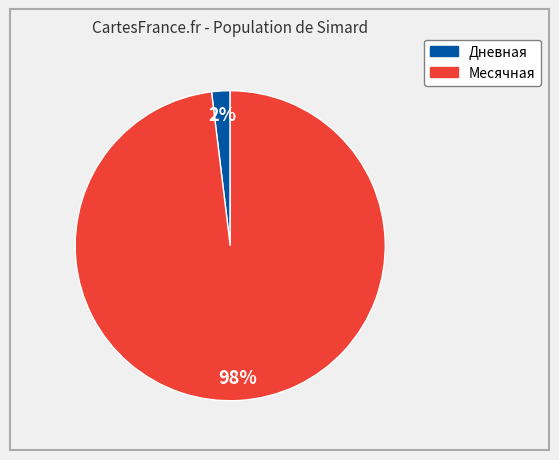

How many segments does this pie chart have?

2